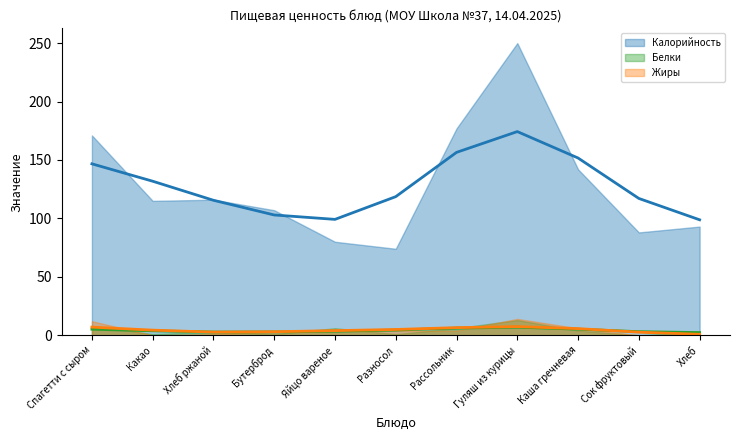

What is the difference between the Белки (сглаженная) values at Рассольник and Какао?

2.4